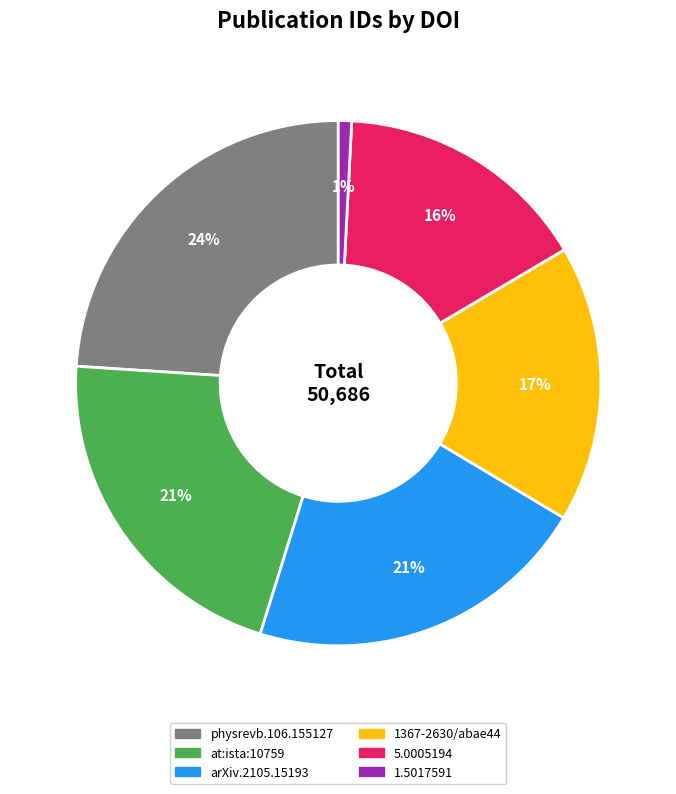

To the nearest percent, what is the average slice percentage?

17%